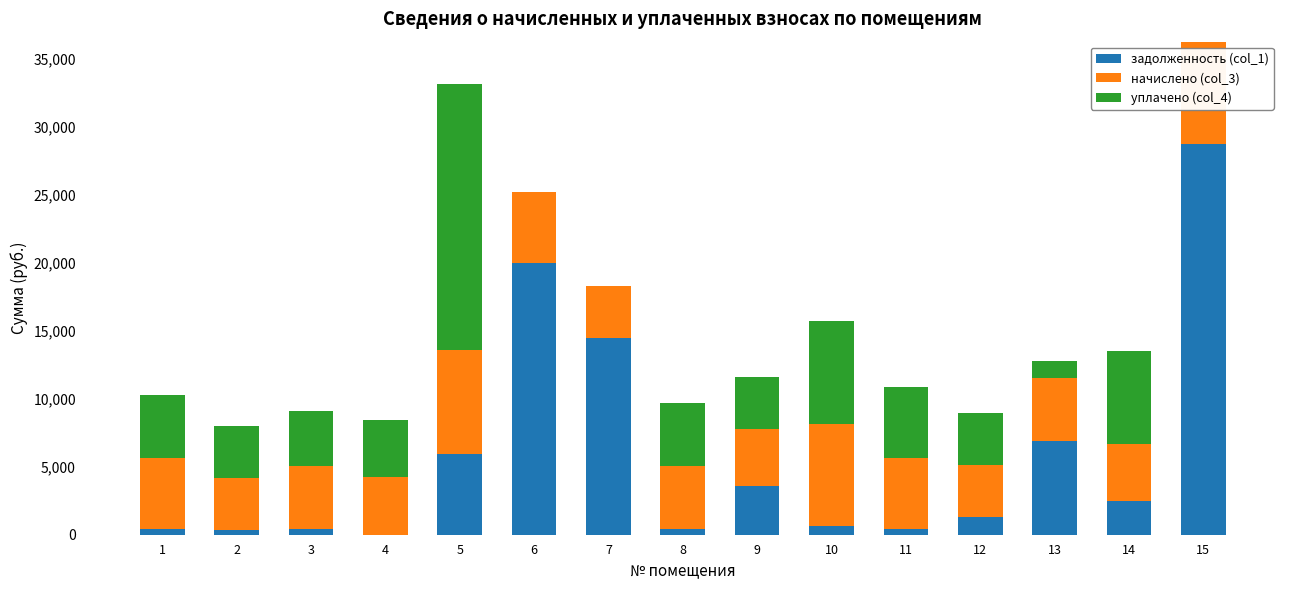

What are all the series names shown in the legend?

задолженность (col_1), начислено (col_3), уплачено (col_4)